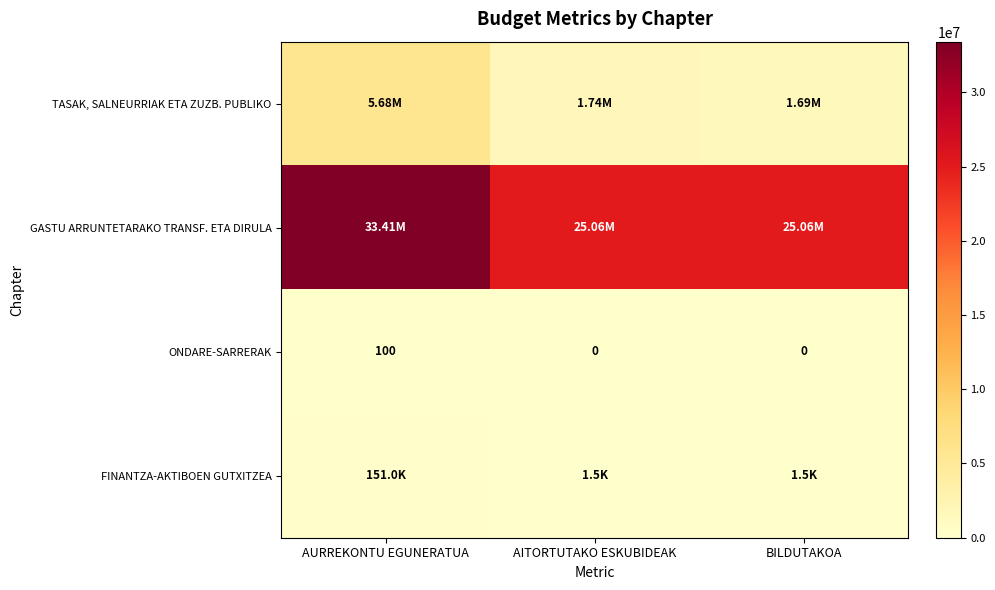

What is the sum of all ONDARE-SARRERAK values?

100